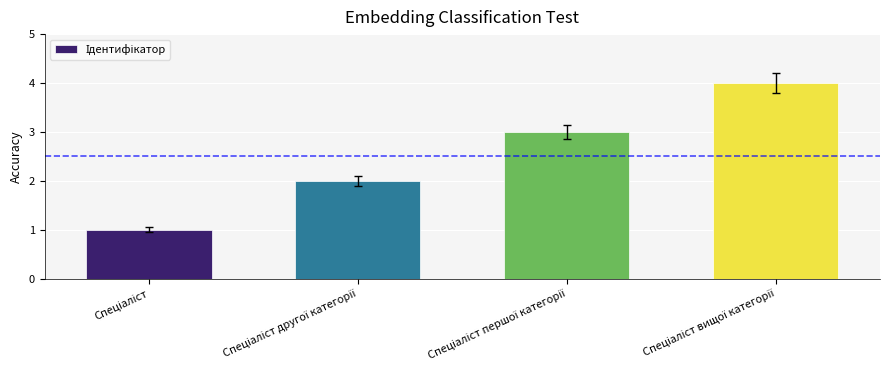

Count the number of categories in the chart.

4